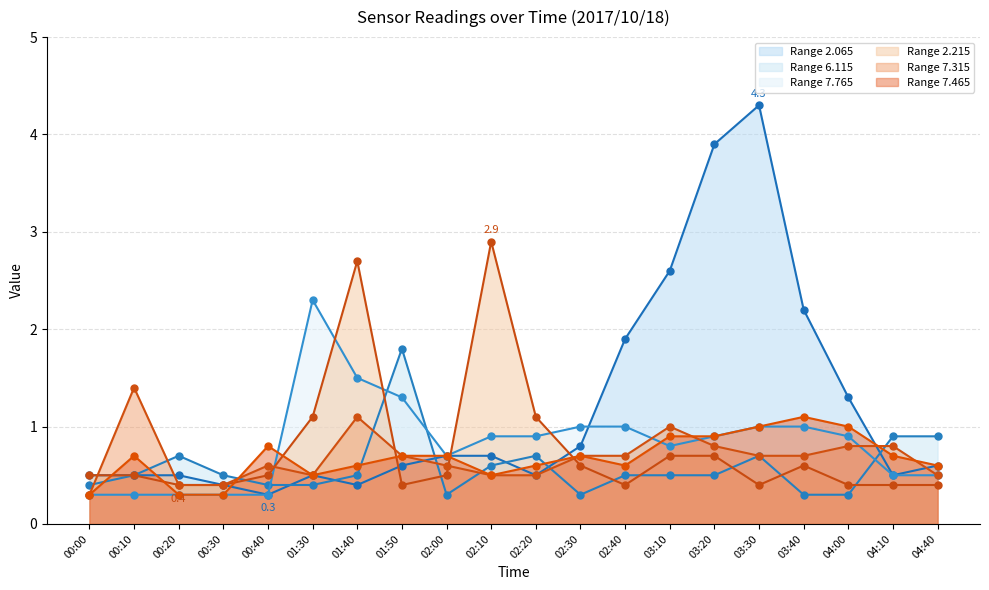

How many lines are shown in the chart?

6